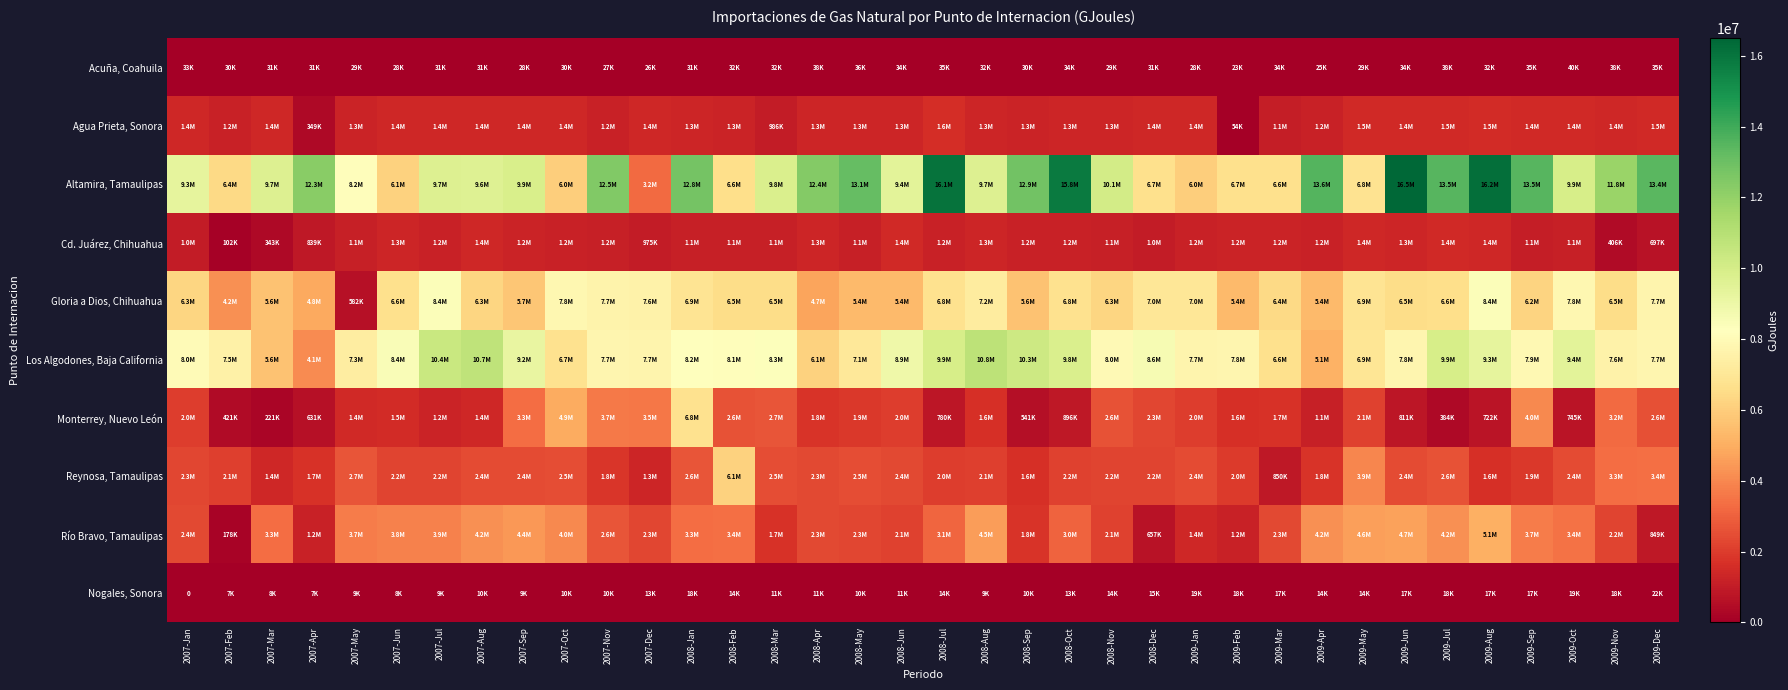

Rank the series at 2008-Oct from lowest to highest value.

Nogales, Sonora, Acuña, Coahuila, Monterrey, Nuevo León, Cd. Juárez, Chihuahua, Agua Prieta, Sonora, Reynosa, Tamaulipas, Río Bravo, Tamaulipas, Gloria a Dios, Chihuahua, Los Algodones, Baja California, Altamira, Tamaulipas